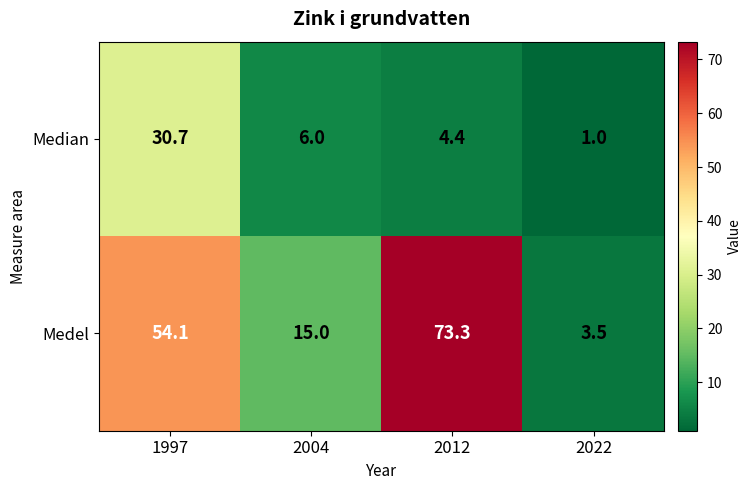

Rank the series by their maximum value, from highest to lowest.

Medel, Median